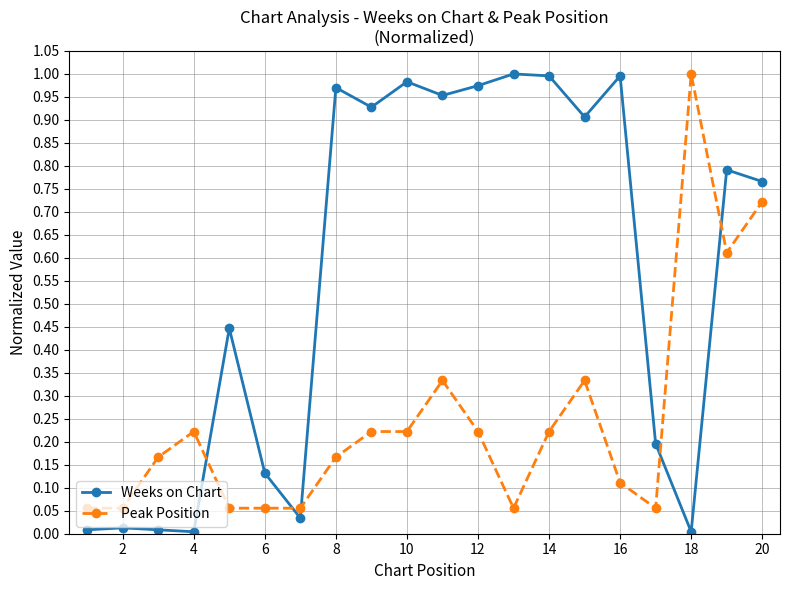

After their last crossing, which series has the higher values: Weeks on Chart or Peak Position?

Weeks on Chart